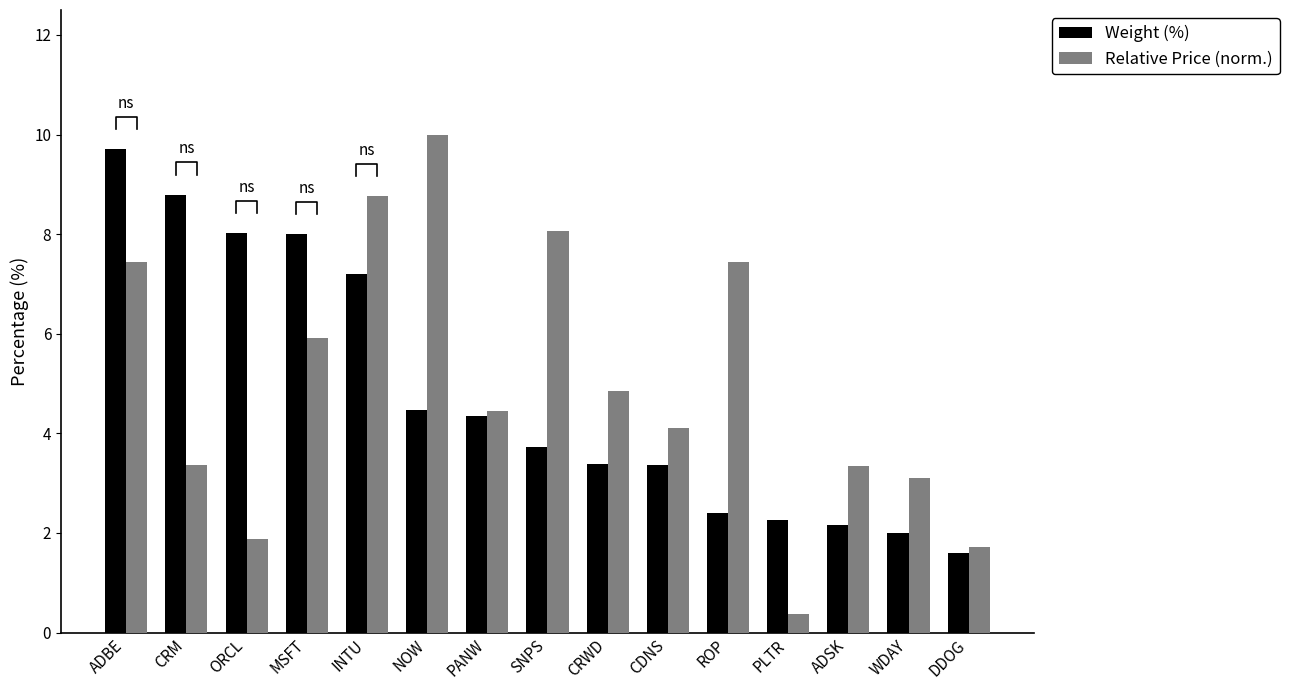

At which category is the sum across all series the highest?

ADBE